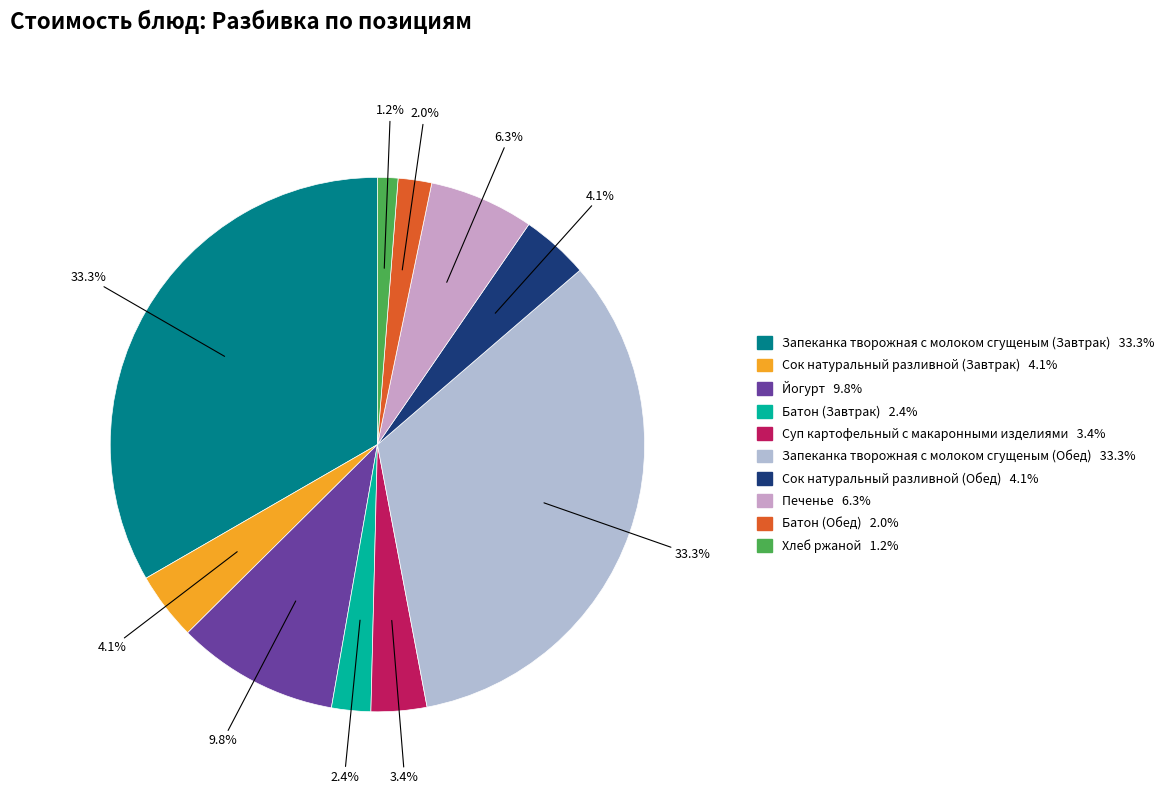

Does Суп картофельный с макаронными изделиями represent more than half of the total?

No